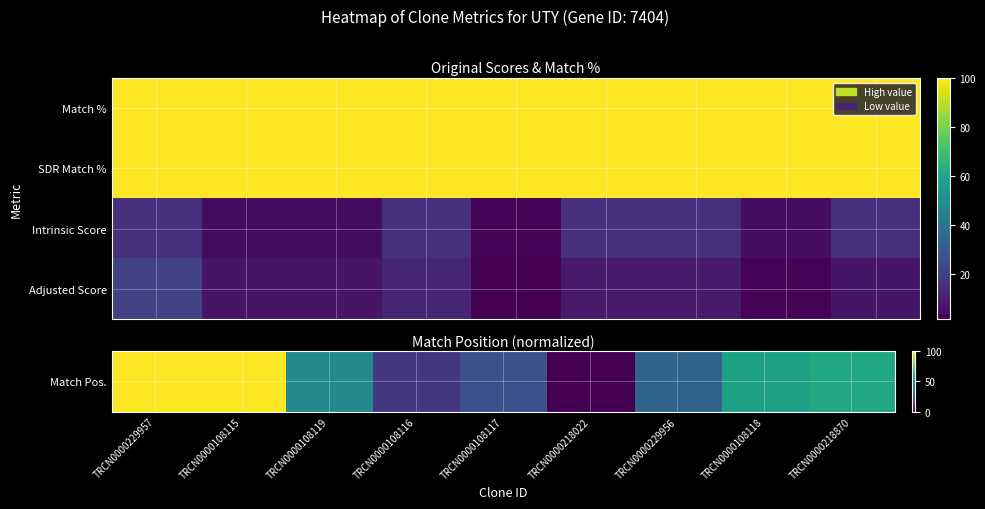

List the series in order of their peak value, lowest first.

Intrinsic Score, Adjusted Score, Match Pos., SDR Match %